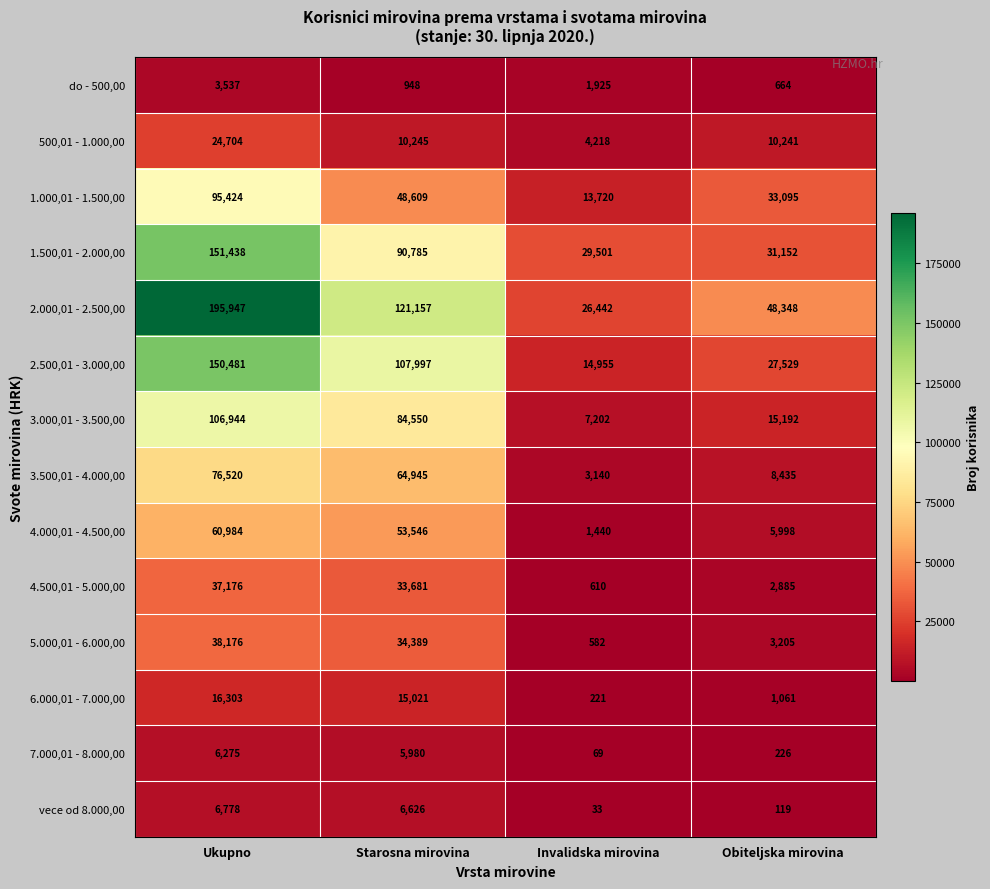

Which category has the lowest value across all series?

Invalidska mirovina